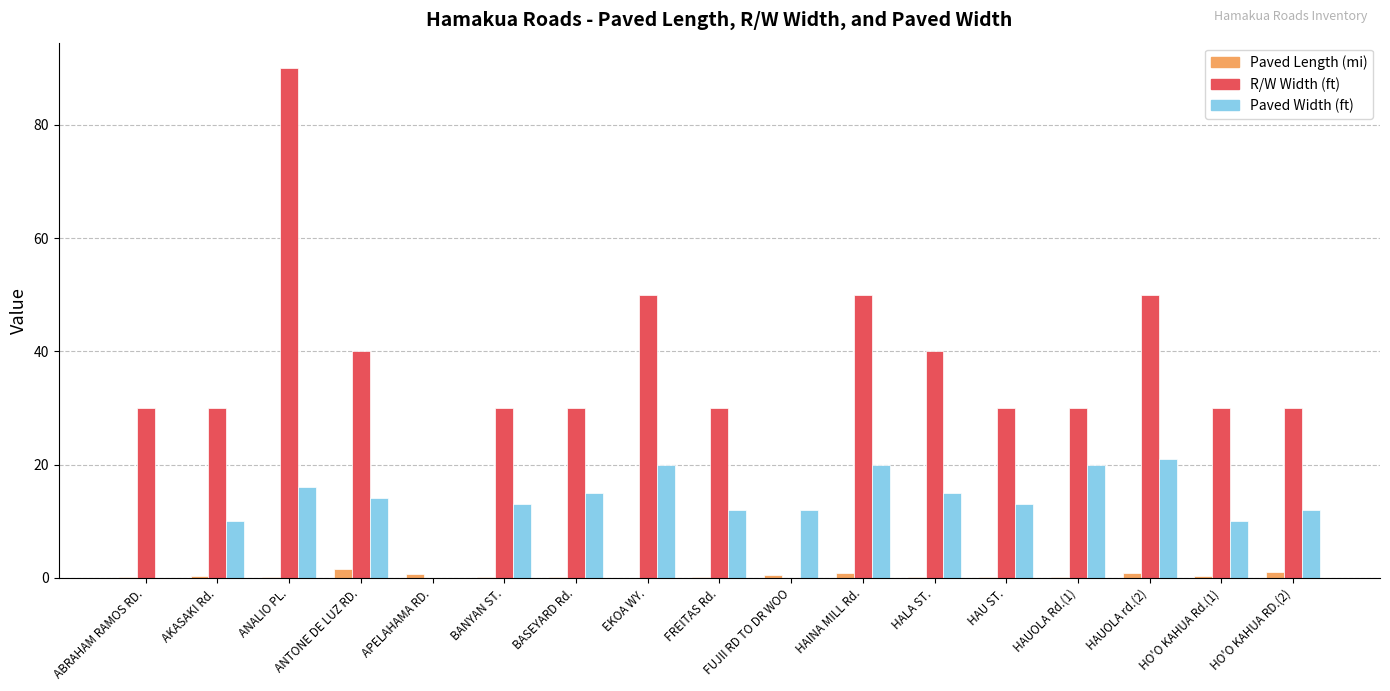

Which series has the largest total across all categories?

R/W Width (ft)